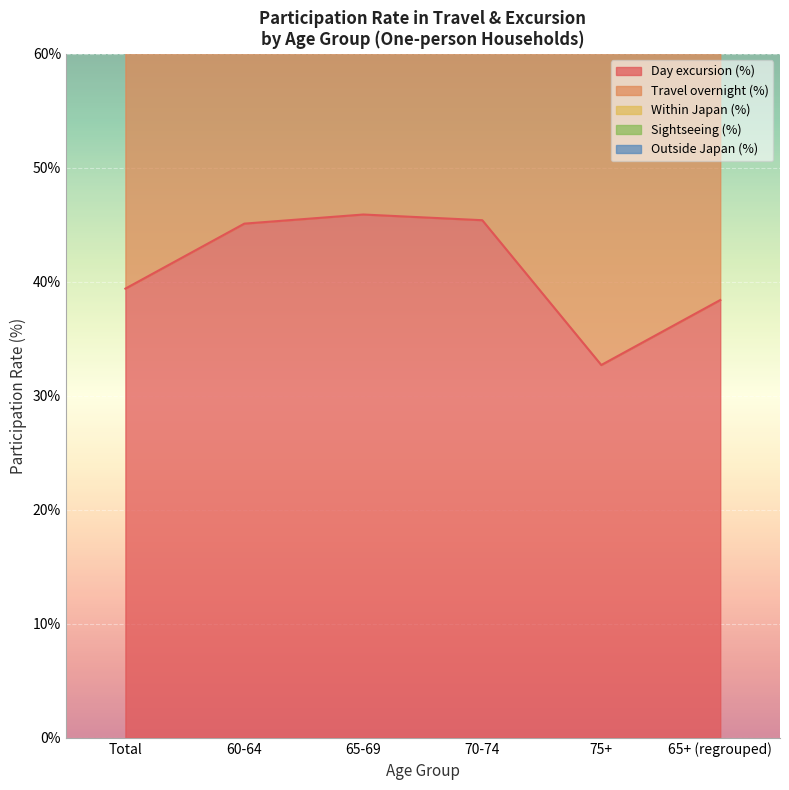

Rank the categories by Within Japan (%) value from lowest to highest.

75+, 65+ (regrouped), Total, 70-74, 60-64, 65-69